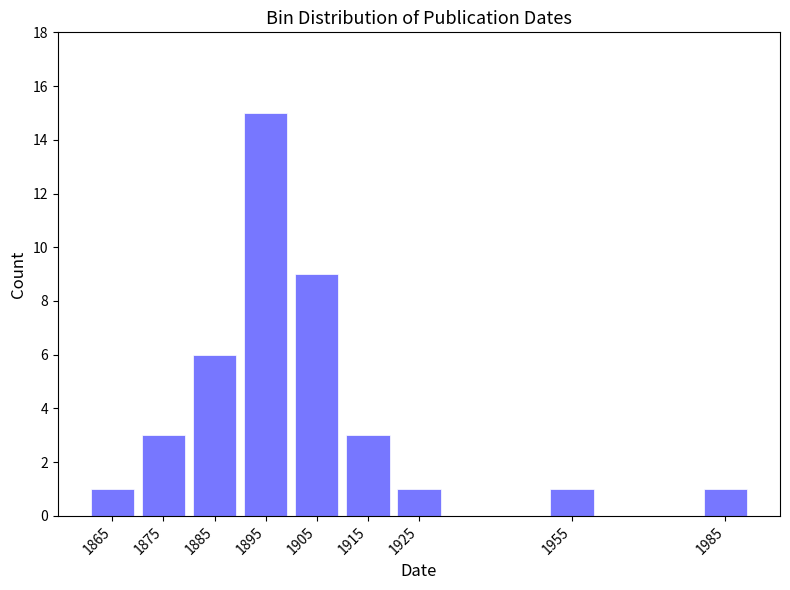

Reading right to left, transcribe all the data shown in this chart.

1	1	1	3	9	15	6	3	1